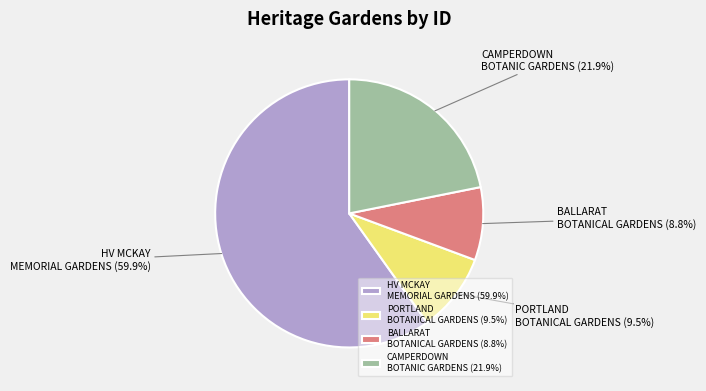

Which slice is the smallest?

BALLARAT BOTANICAL GARDENS (8.8%)